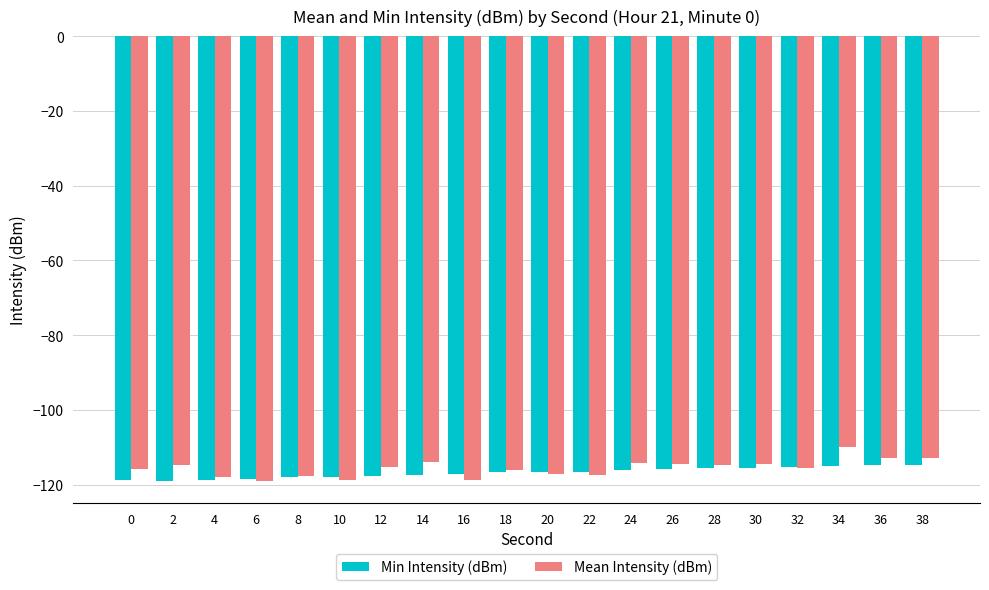

What is the value of the Mean Intensity (dBm) bar at the 5th from the left?

-117.6